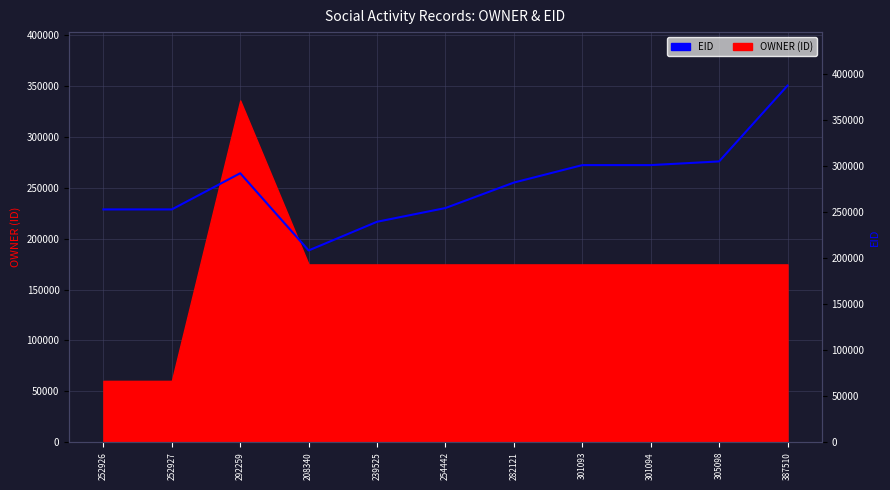

At which category does the chart reach its peak across all series?

387510